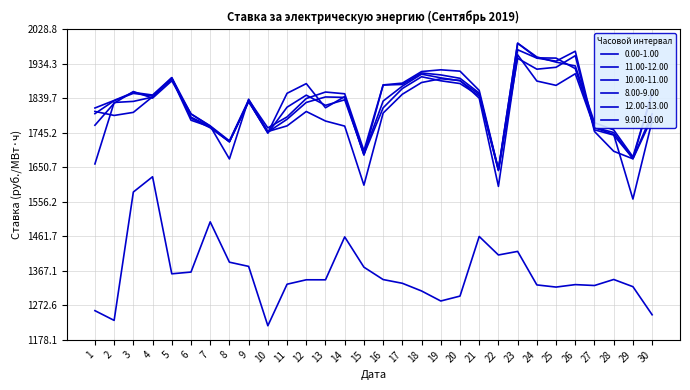

What is the spread (max minus min) of values at 20?

615.7